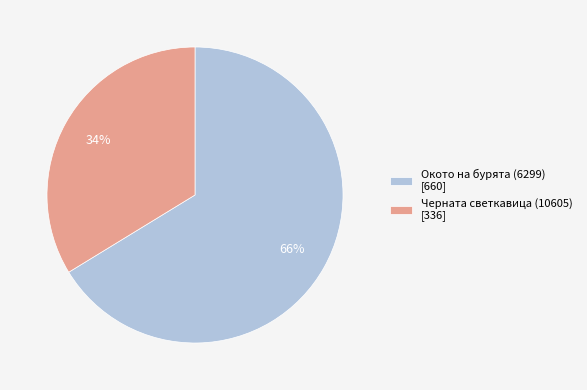

Which slice represents more than half of the pie?

Окото на бурята (6299)